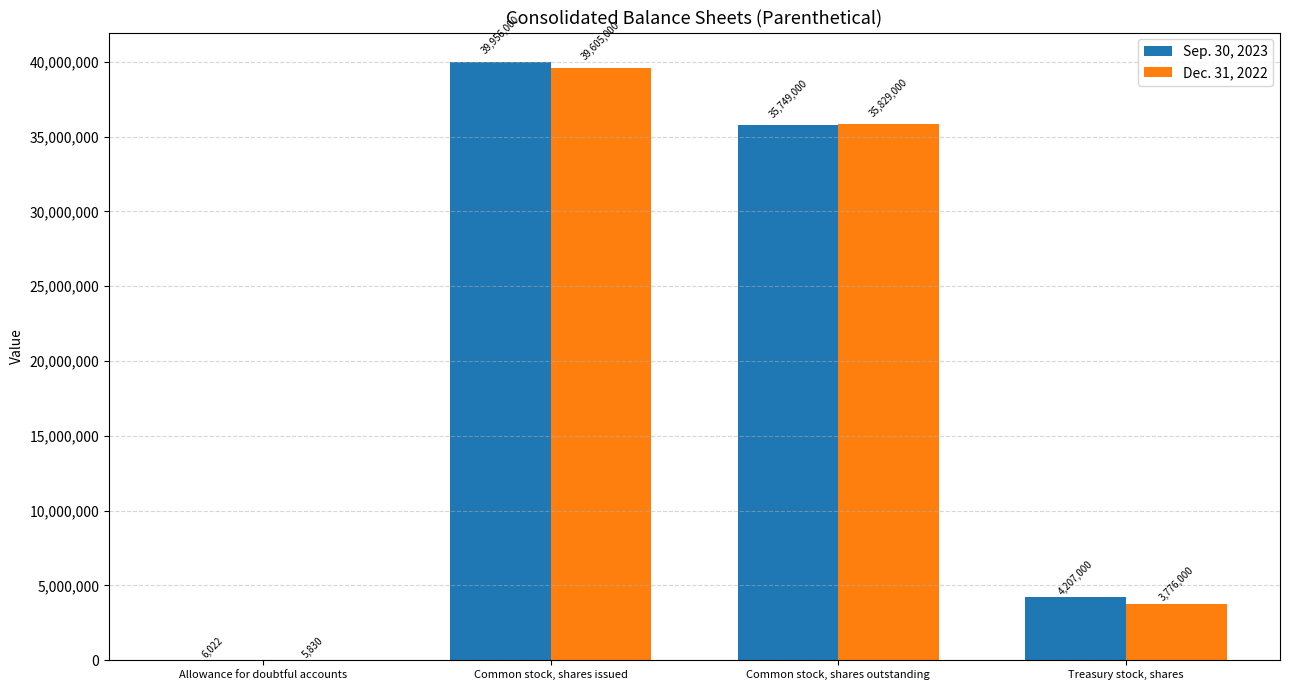

Reading right to left, extract all data points from this chart.

Sep. 30, 2023: 4207000	35749000	39956000	6022
Dec. 31, 2022: 3776000	35829000	39605000	5830